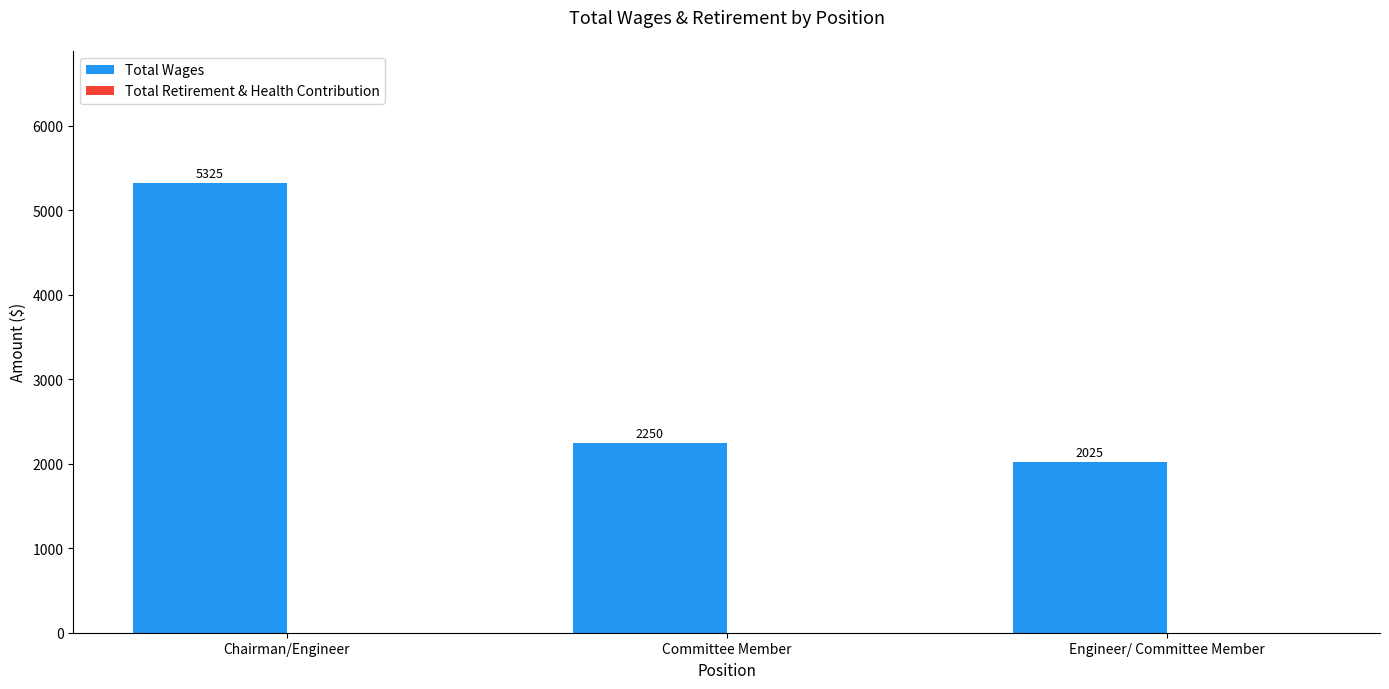

List the labels in order of value, smallest first.

Engineer/ Committee Member, Committee Member, Chairman/Engineer